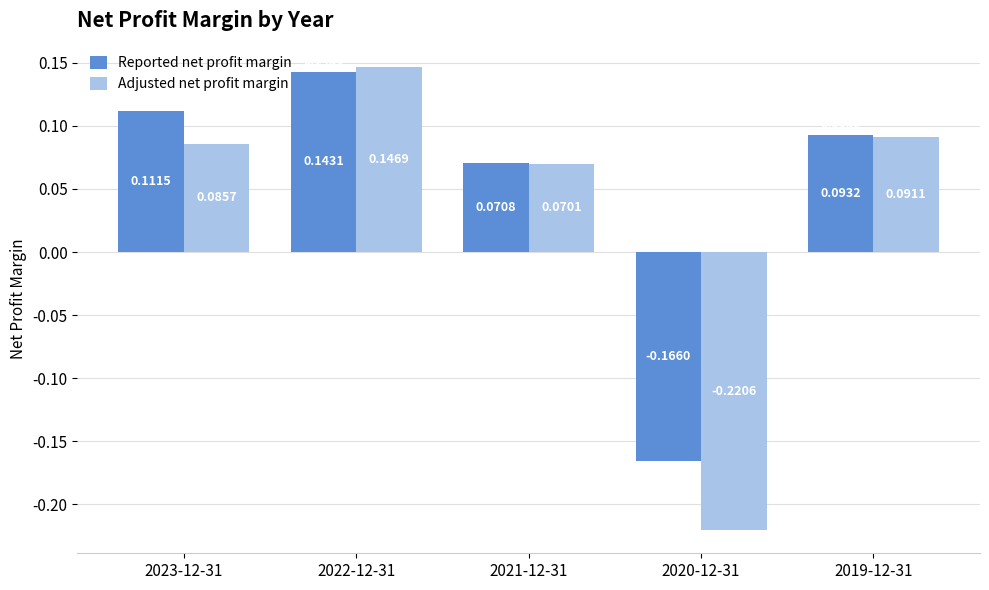

Which series has the largest total across all categories?

Reported net profit margin